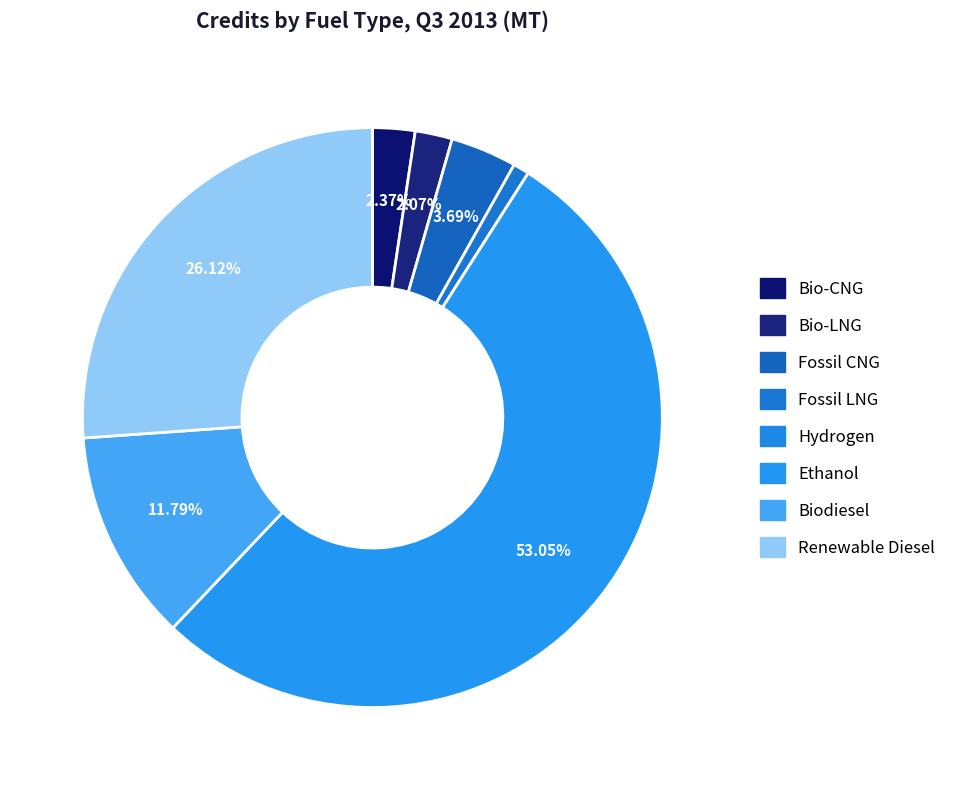

How many slices are in this pie chart?

8